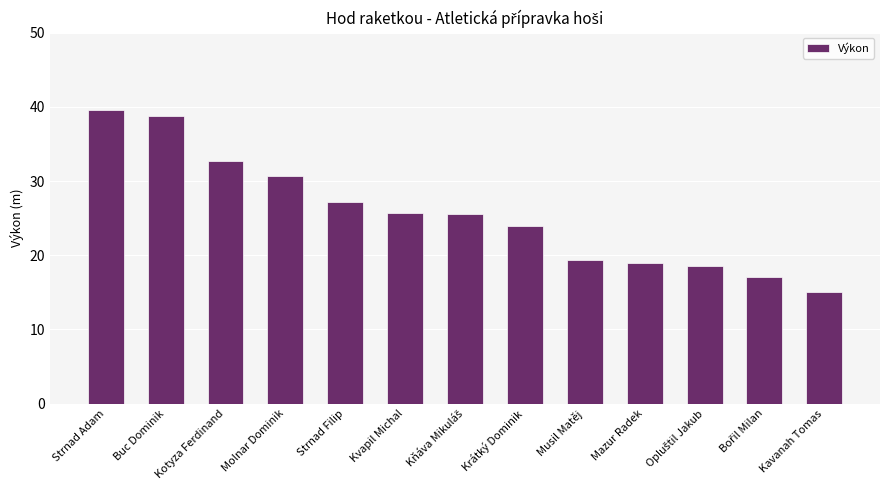

What is the sum of all values?

333.1